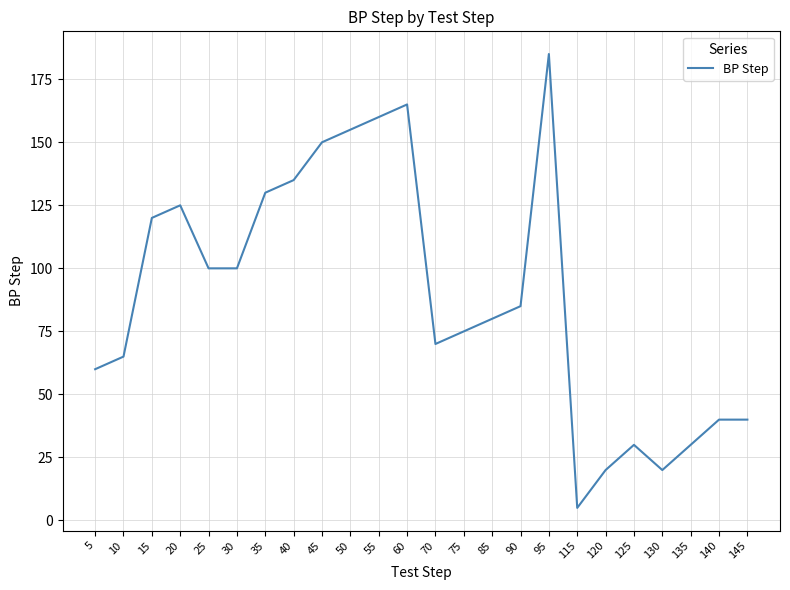

What is the average value?

89